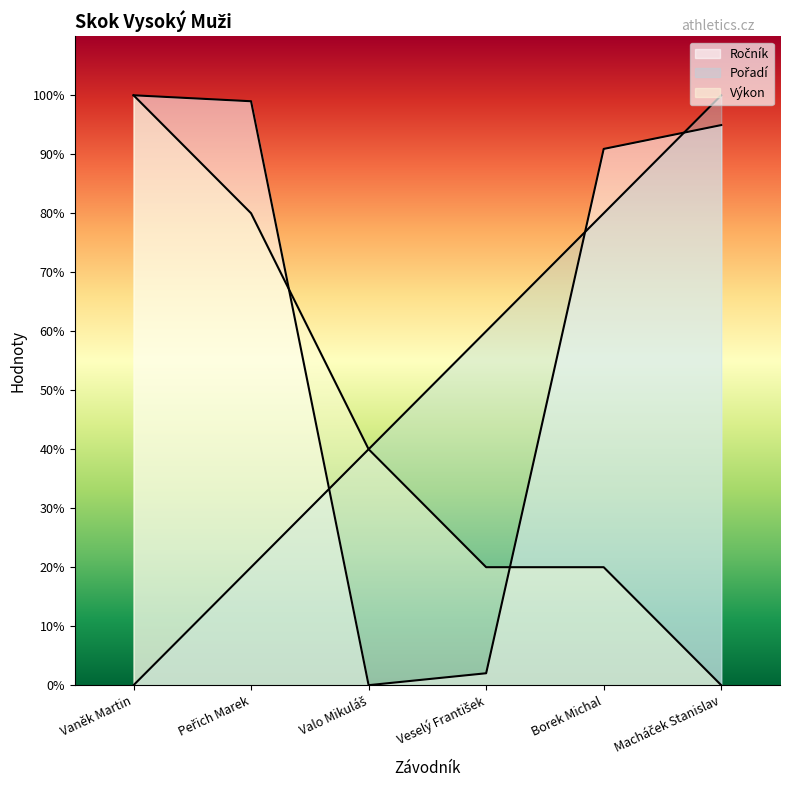

What is the difference between the maximum and minimum values in the Výkon series?

100.0